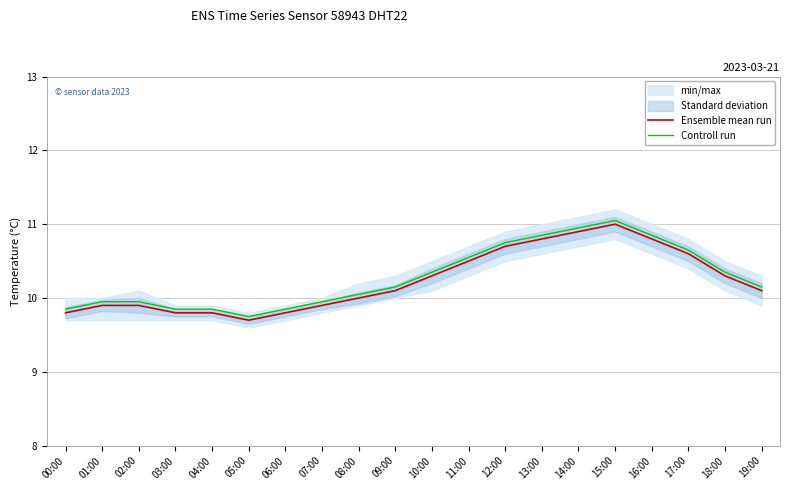

Rank the series by their average value, from highest to lowest.

Controll run, Ensemble mean run